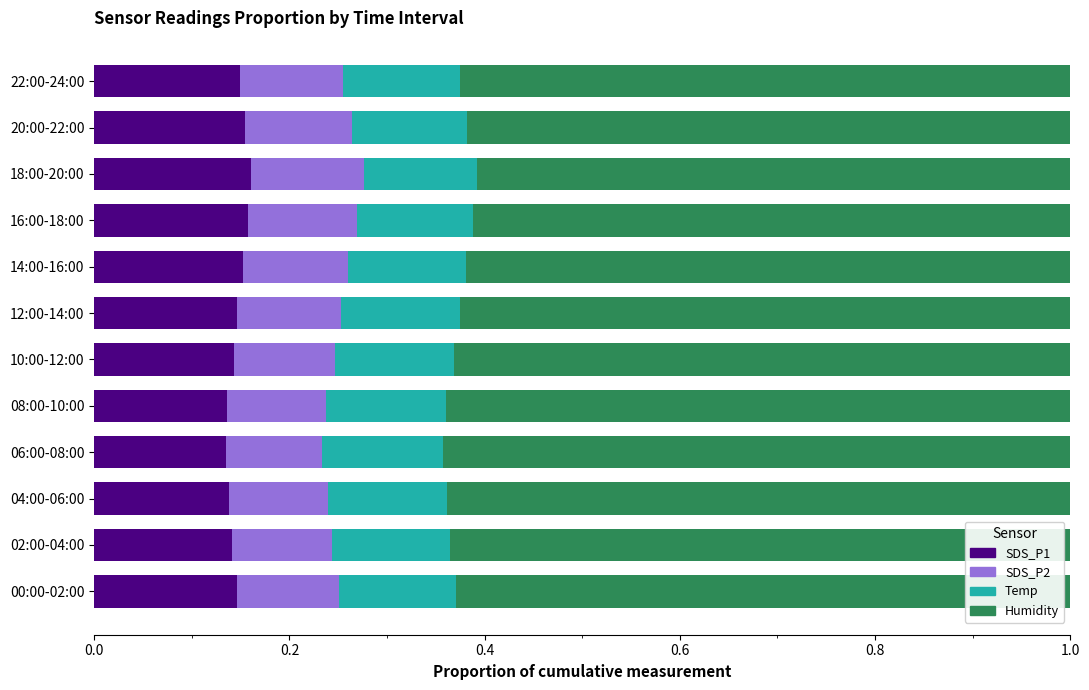

How many SDS_P1 values are between 0 and 1?

12